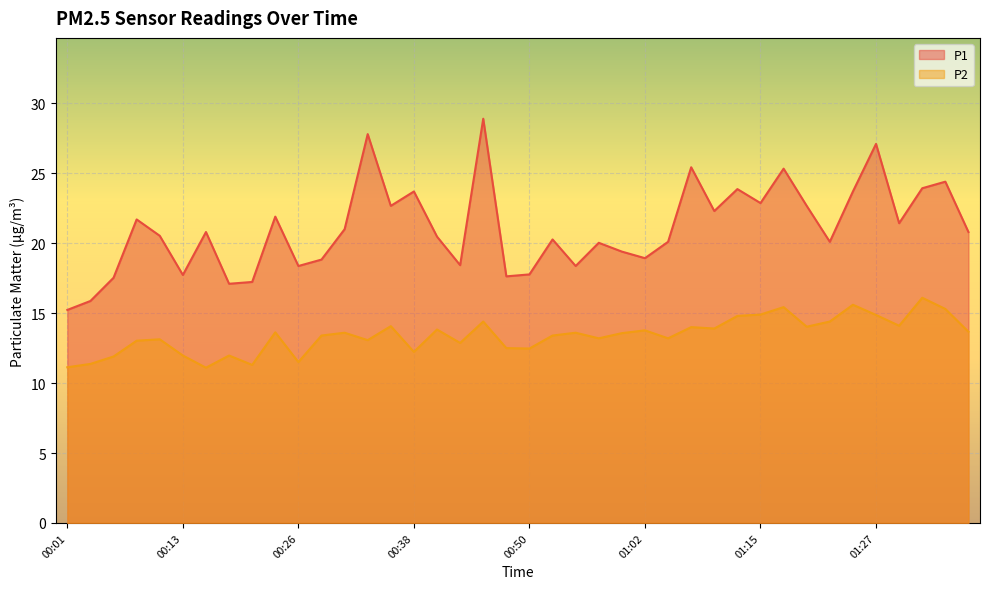

Which series has the largest range (max minus min)?

P1